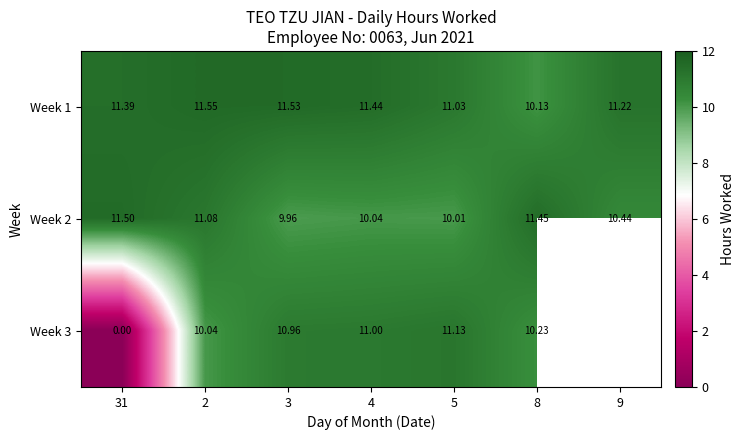

What is the difference between the Week 1 values at 31 and 5?

0.4